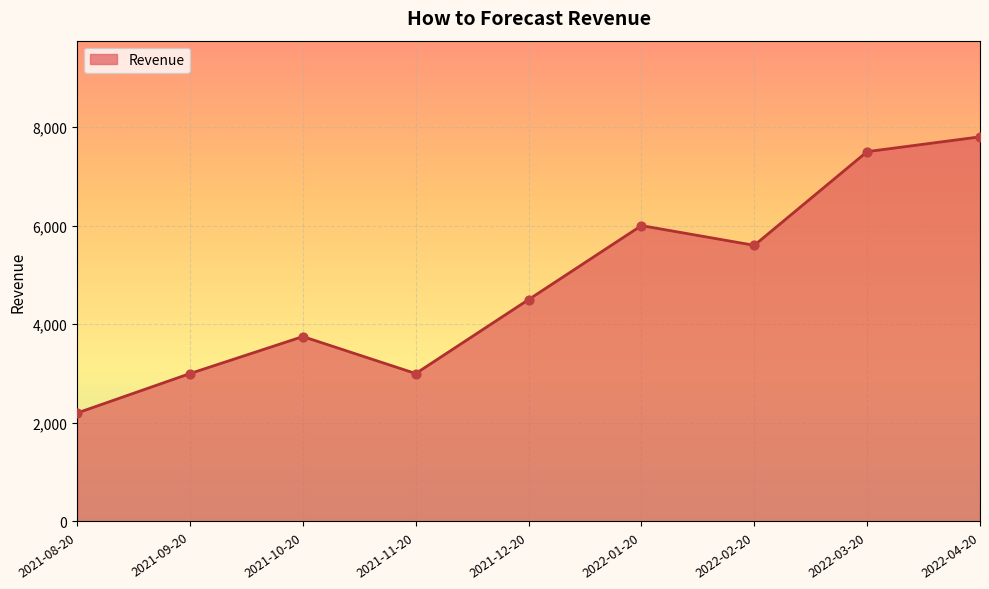

What is the ratio of the value at 2022-01-20 to the value at 2022-03-20?

0.8